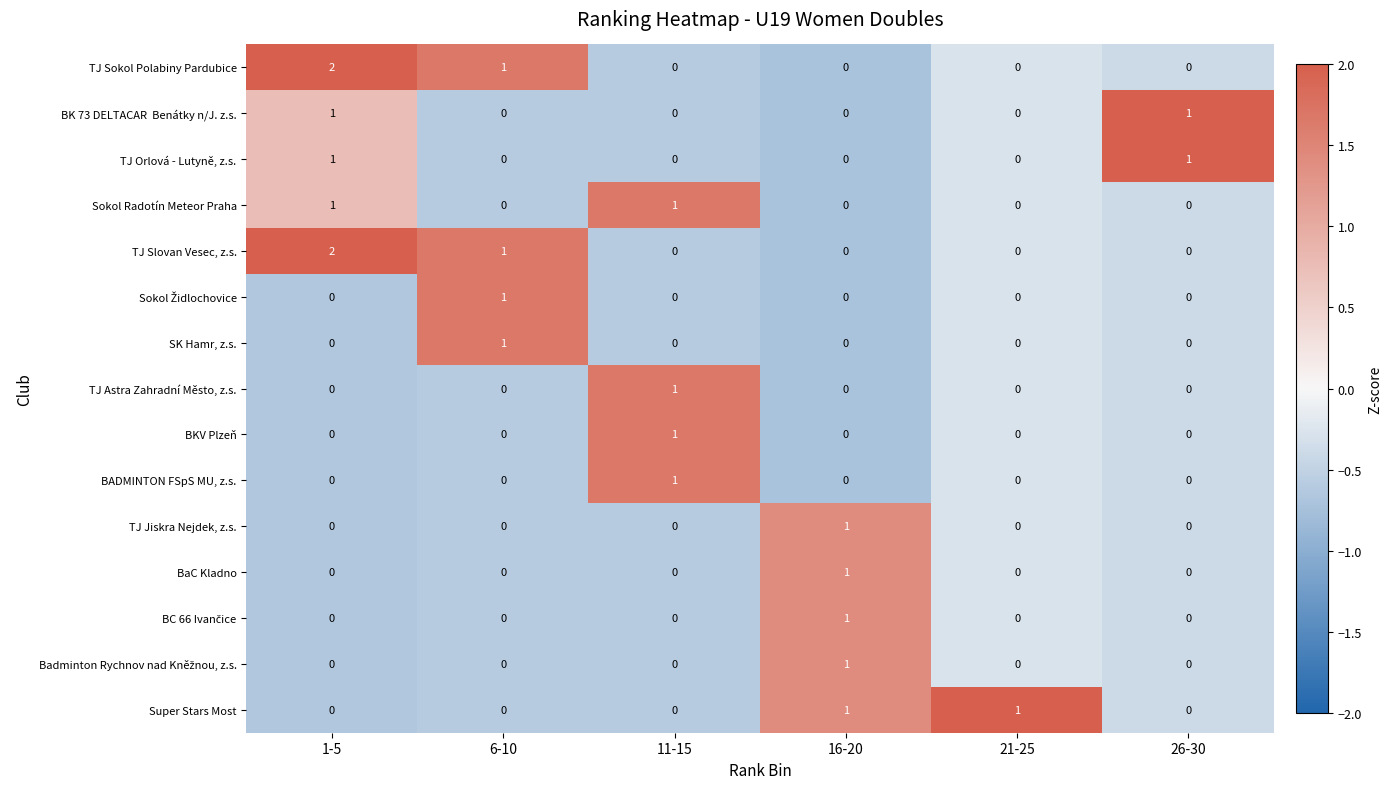

How many categories are shown in the chart?

6